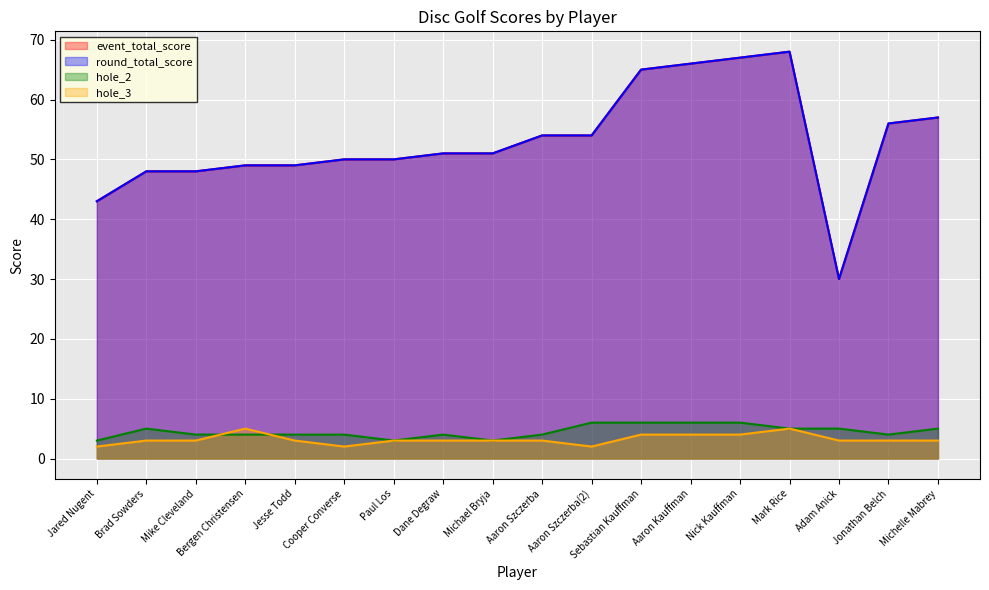

Which series changed the most between Paul Los and Aaron Szczerba(2)?

event_total_score